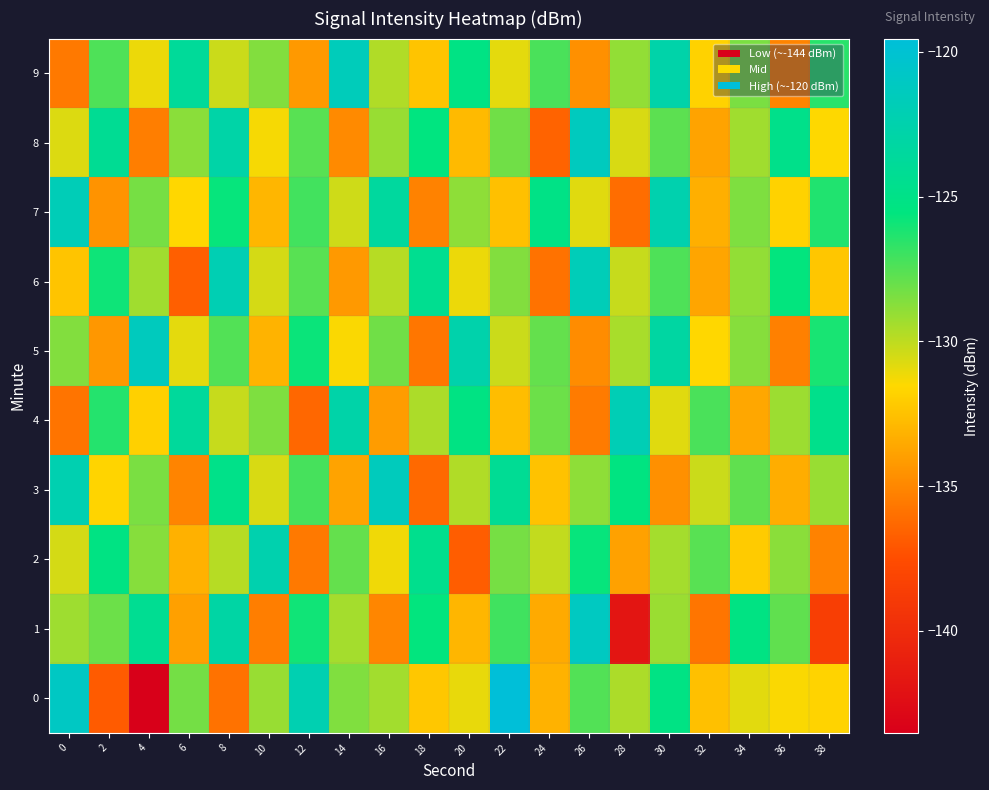

Count the number of categories in the chart.

20